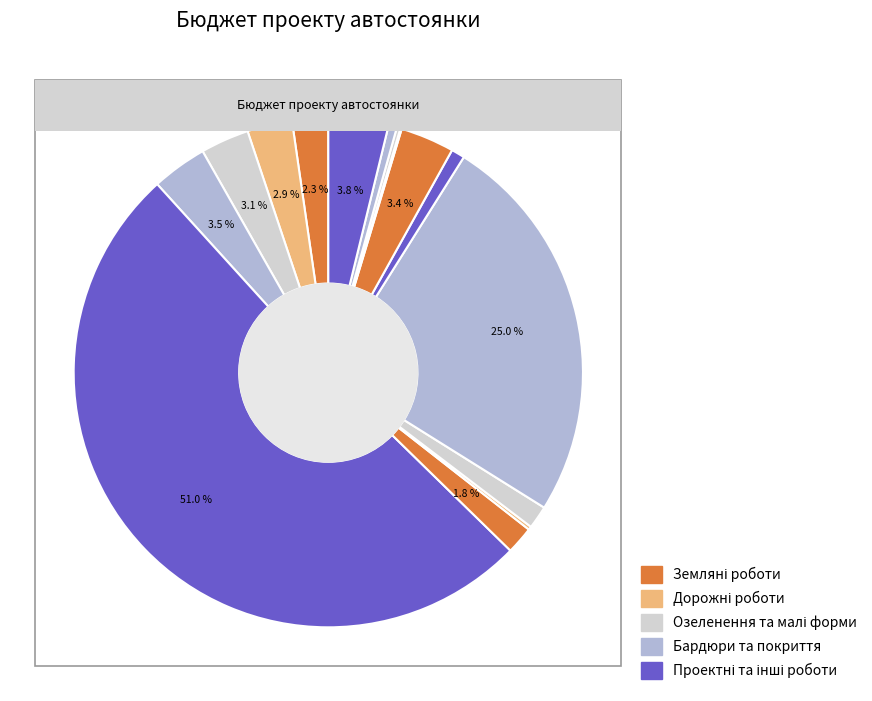

How many segments does this pie chart have?

15